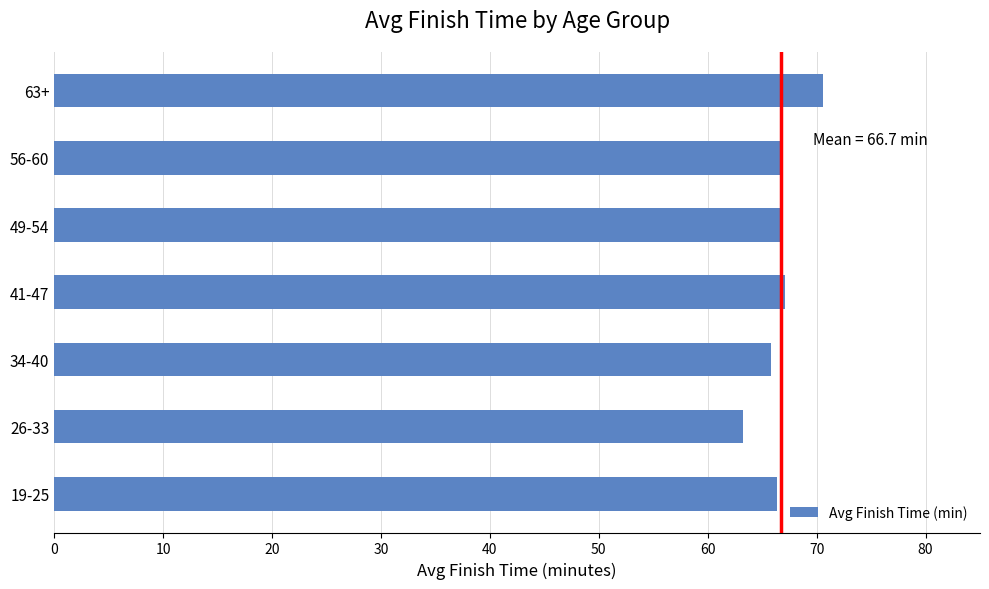

What is the change in value from 19-25 to 63+?

+4.2